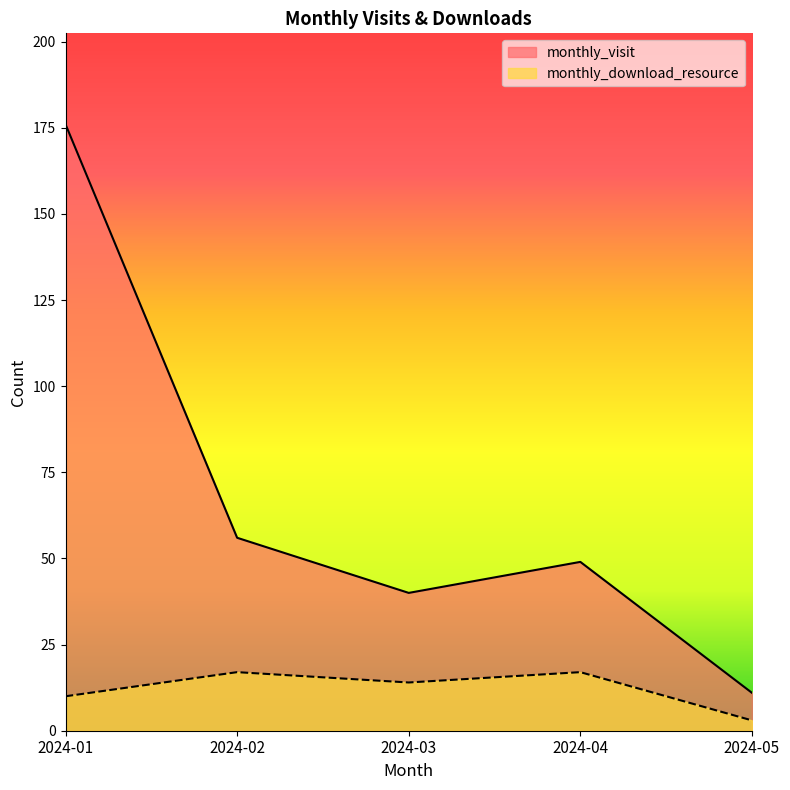

Where is the first local minimum for monthly_download_resource?

2024-03